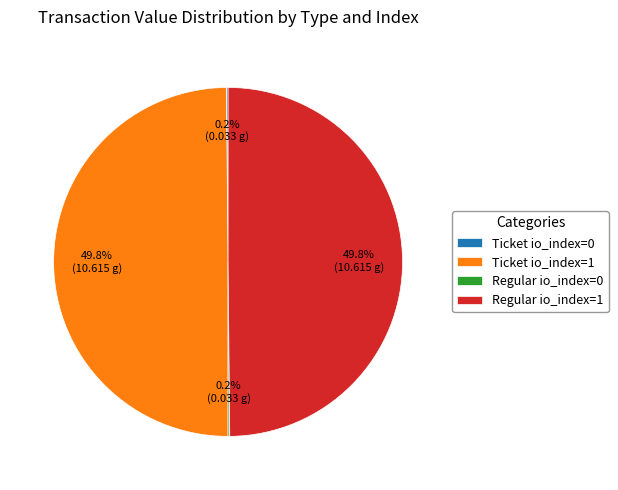

Do Ticket io_index=1 and Regular io_index=1 together represent more than half of the pie?

Yes